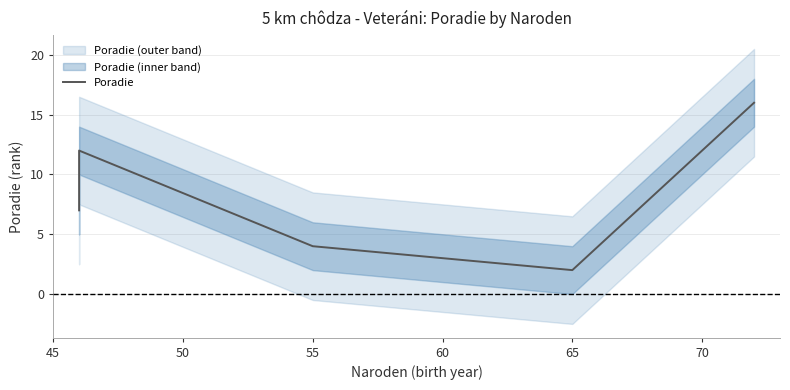

The value at 45 is 5. True or false?

False